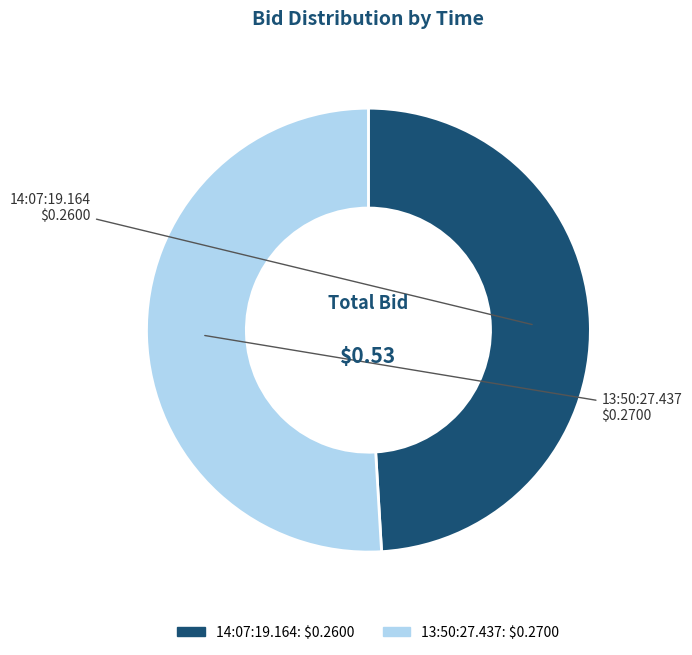

Does any single category account for the majority?

Yes